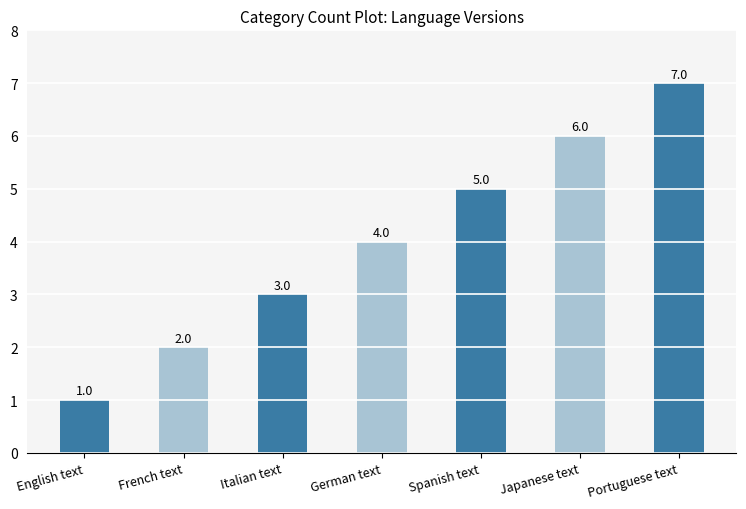

Which has a higher value, French text or Japanese text?

Japanese text